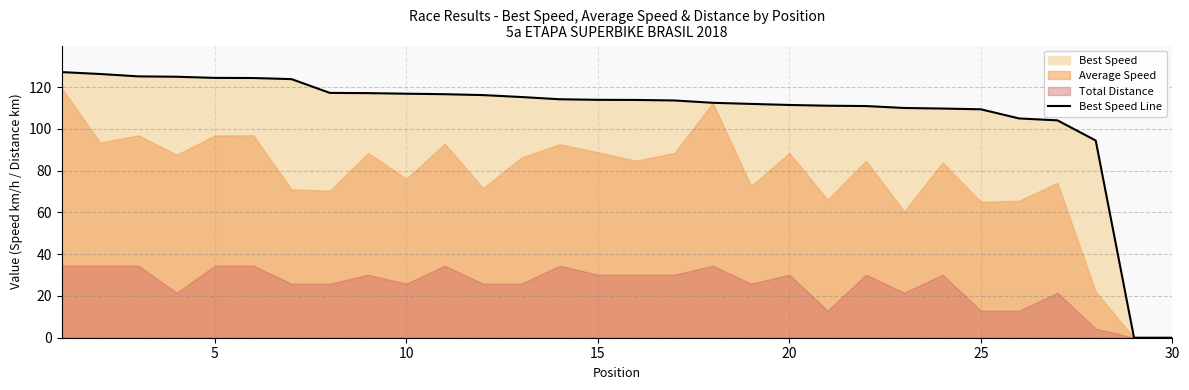

What is the highest value of the Best Speed Line series?

127.2